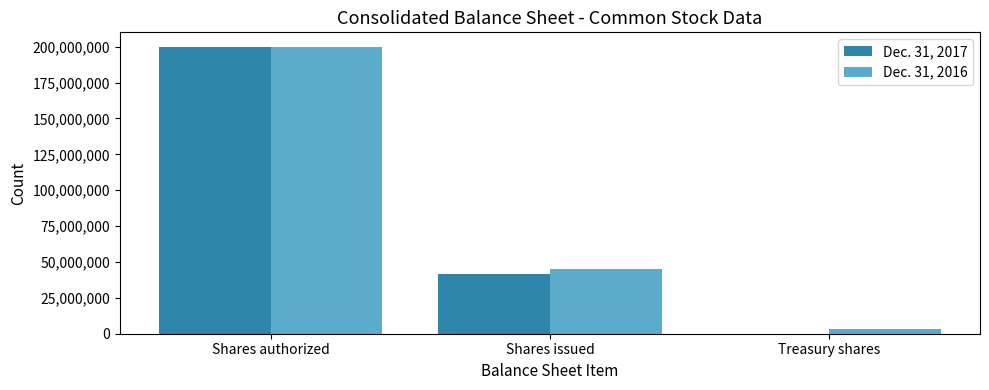

Are the bars grouped side by side (vs. stacked)?

Yes